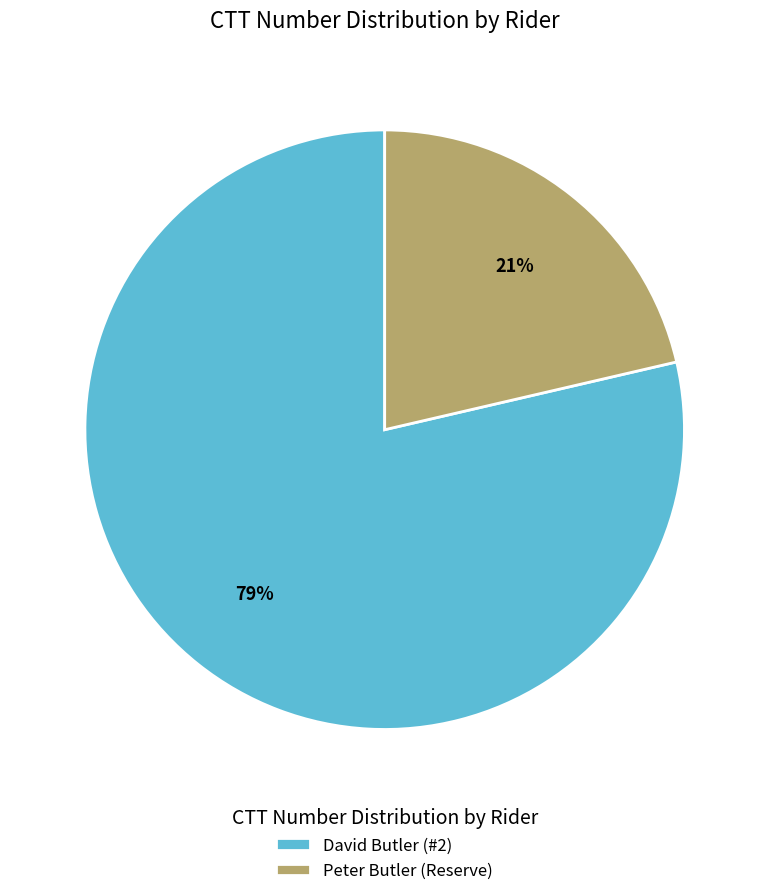

Is it true that Peter Butler (Reserve) is 14% of the pie?

False